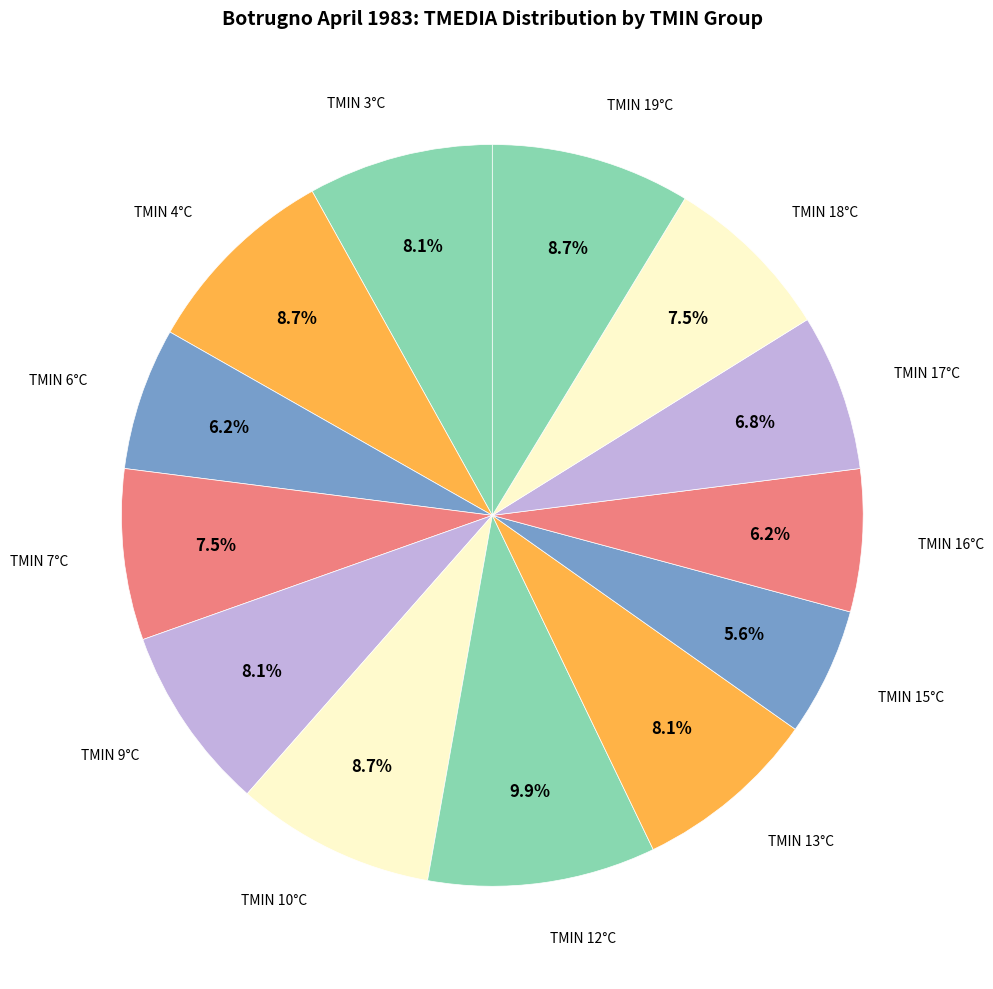

How many slices are in this pie chart?

13